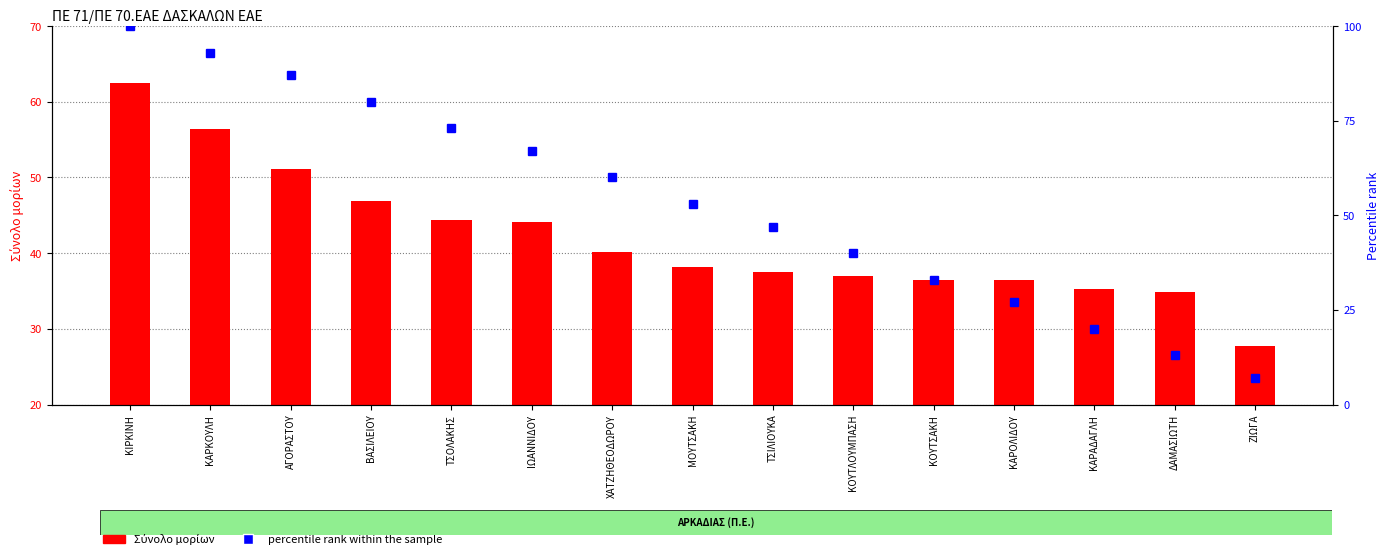

How many groups of bars are there?

15